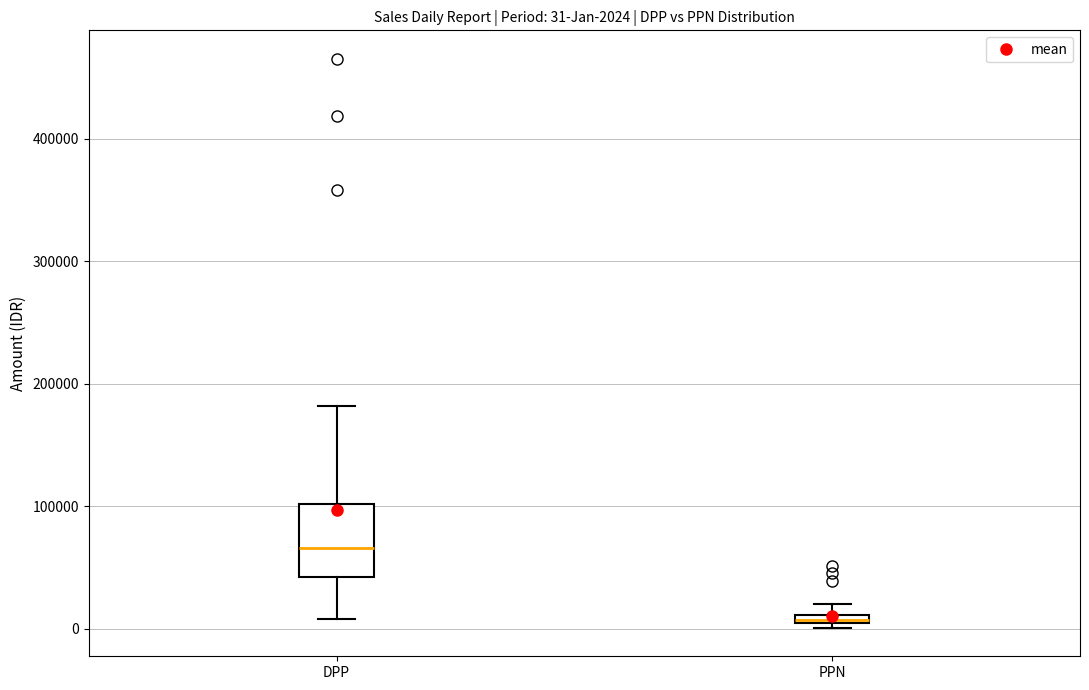

Which box is the tallest, from its lower edge to its upper edge?

DPP